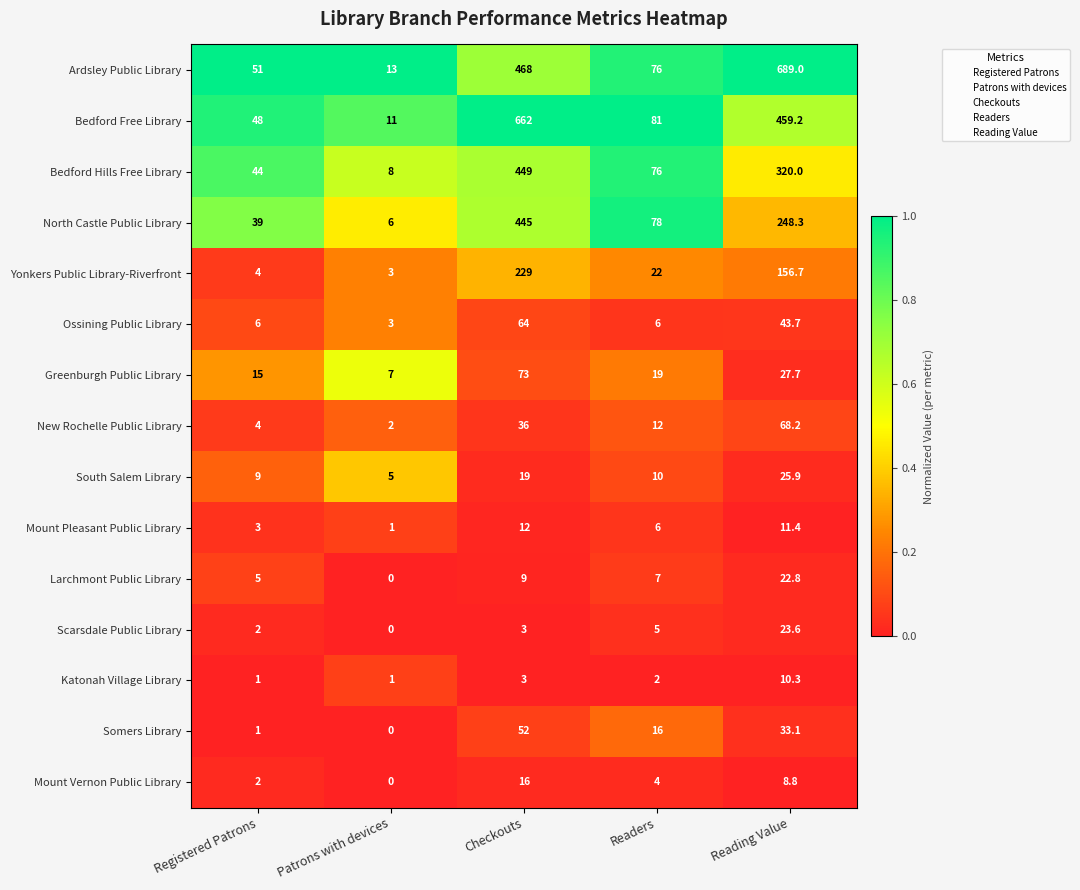

What is the spread (max minus min) of values at Checkouts?

659.0